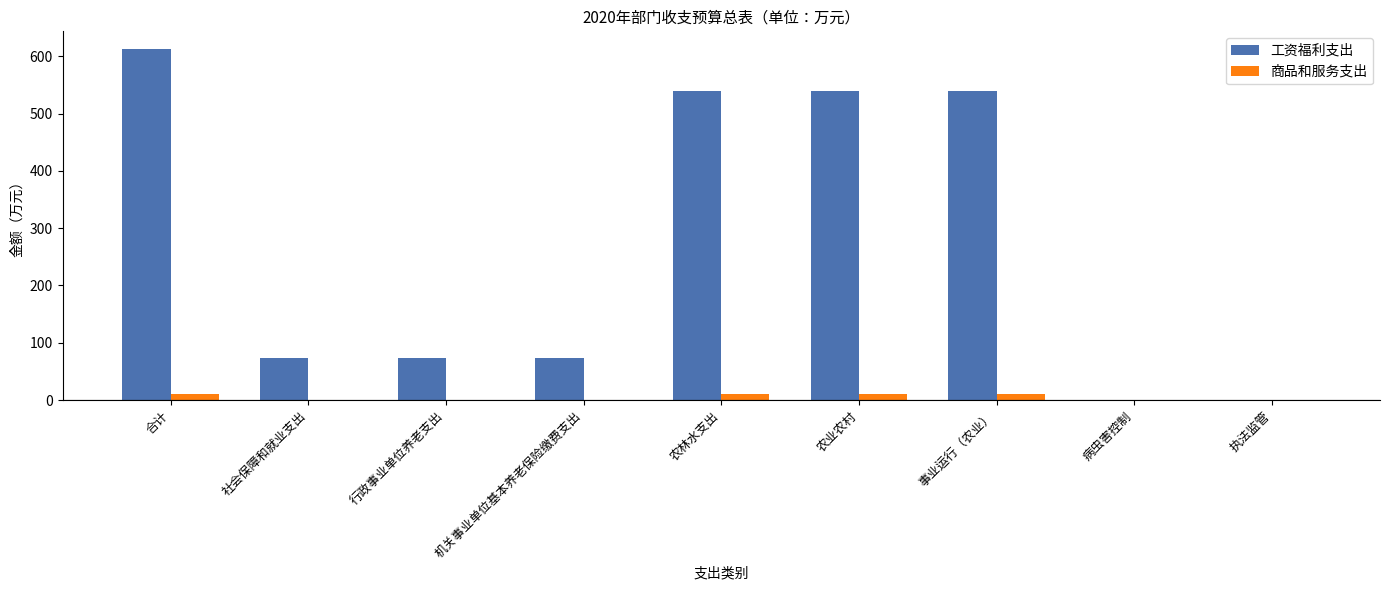

How many values in the 商品和服务支出 series exceed 0?

4